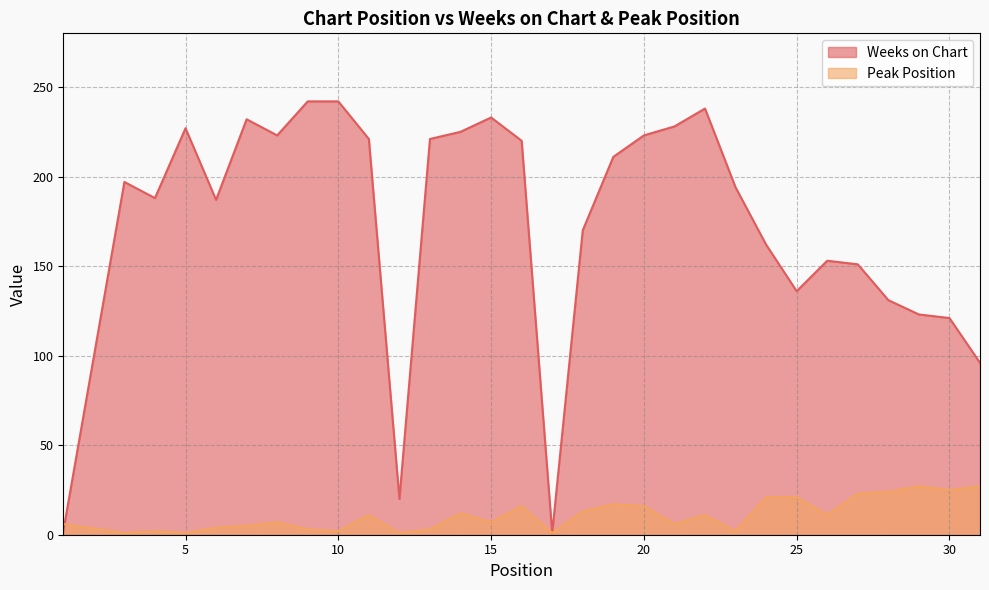

What is the difference between the Weeks on Chart values at 5 and 31?

131